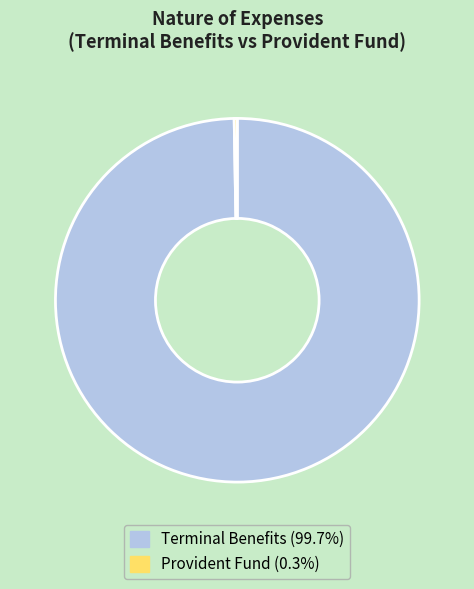

Is Terminal Benefits (99.7%) the majority of the pie?

Yes